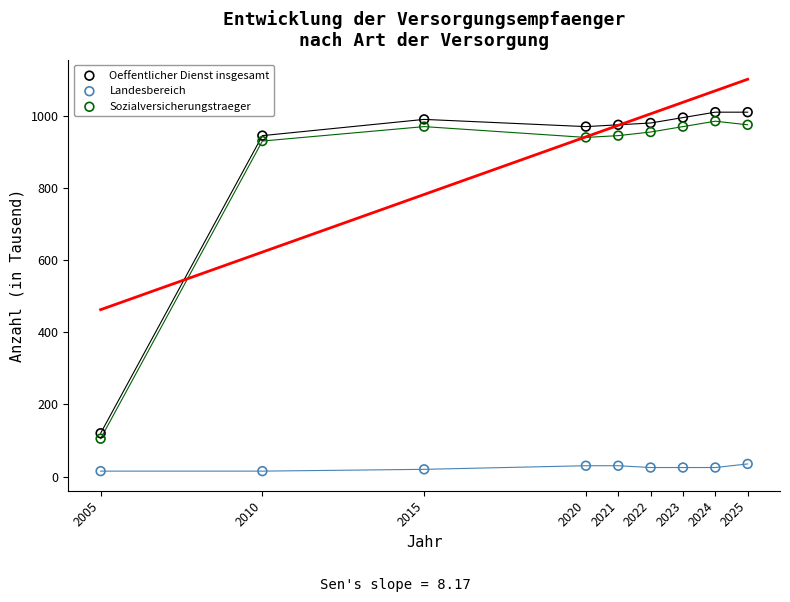

Across all series, what Y value is closest to 512?

120